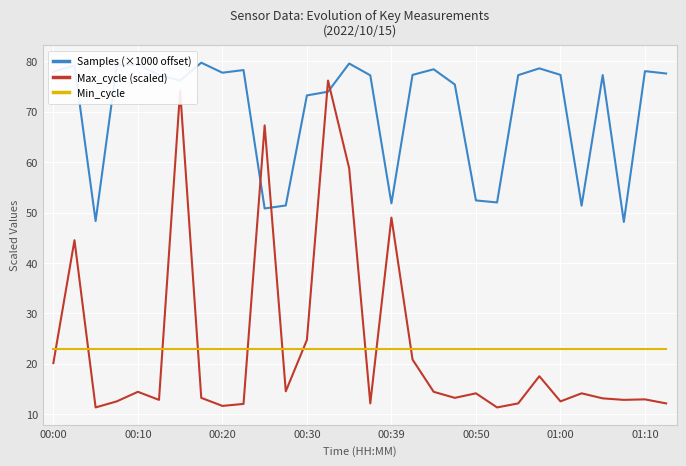

Which series has the largest total across all categories?

Samples (×1000 offset)